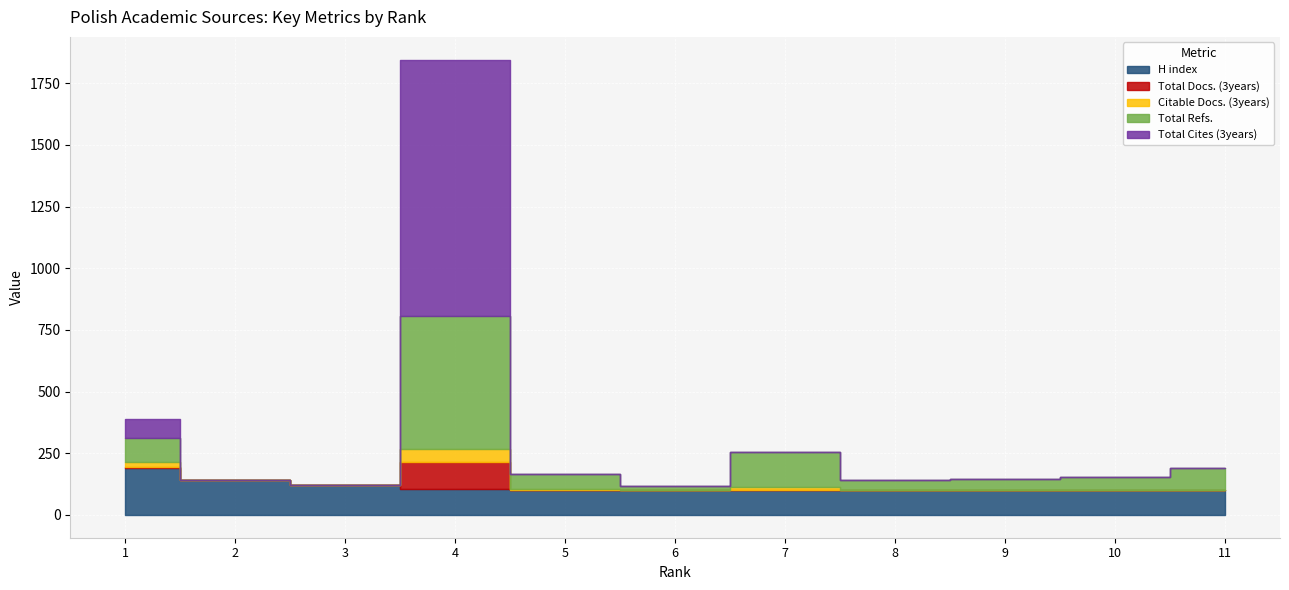

Where does the Citable Docs. (3years) series first go above 2?

1